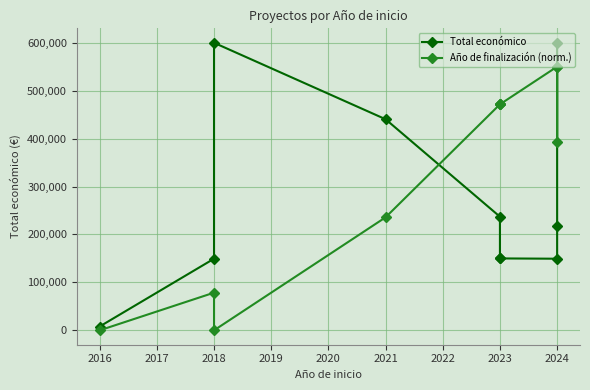

Which series has the largest total across all categories?

Año de finalización (norm.)